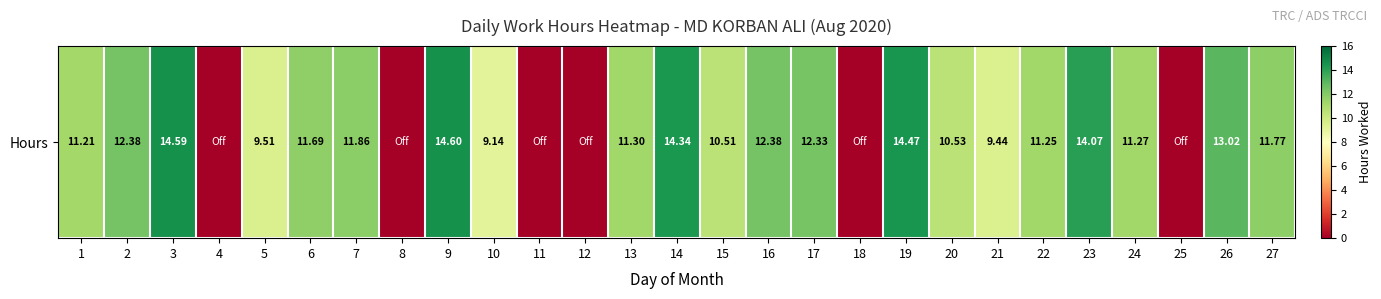

What is the difference between the maximum and minimum values?

14.6